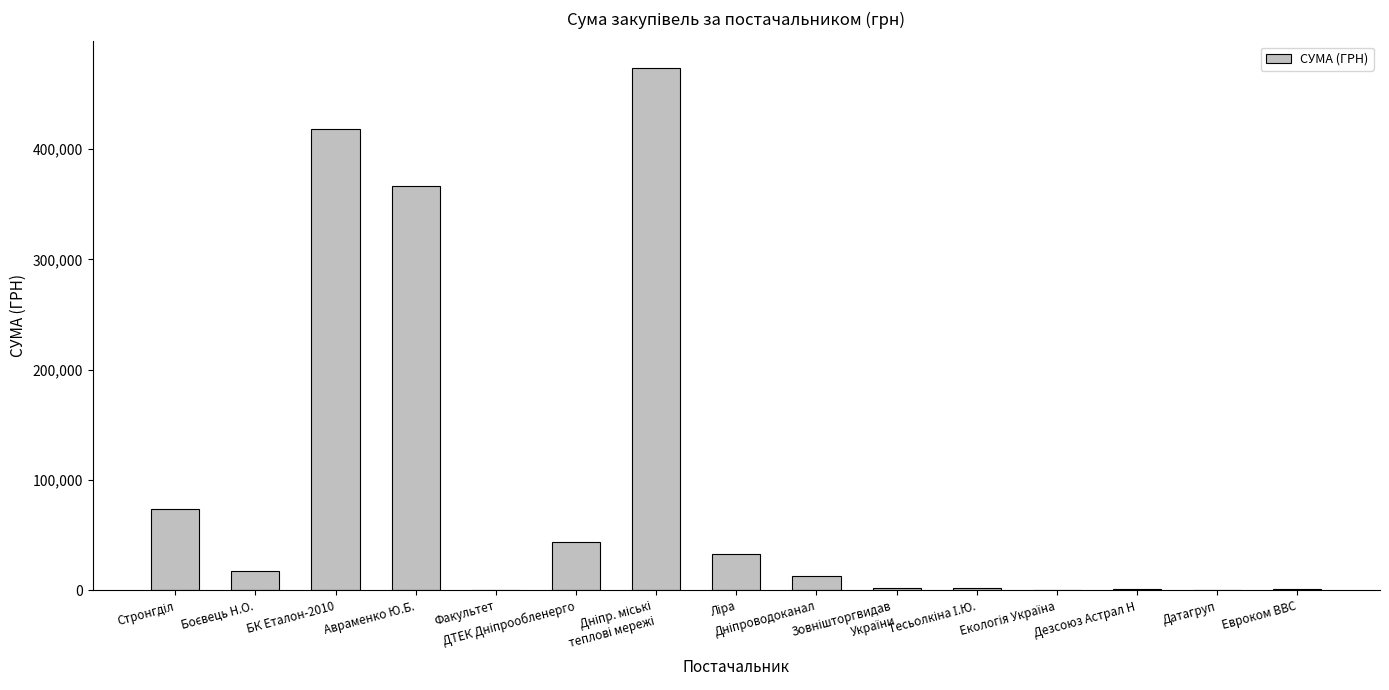

Count the number of data series in this chart.

1